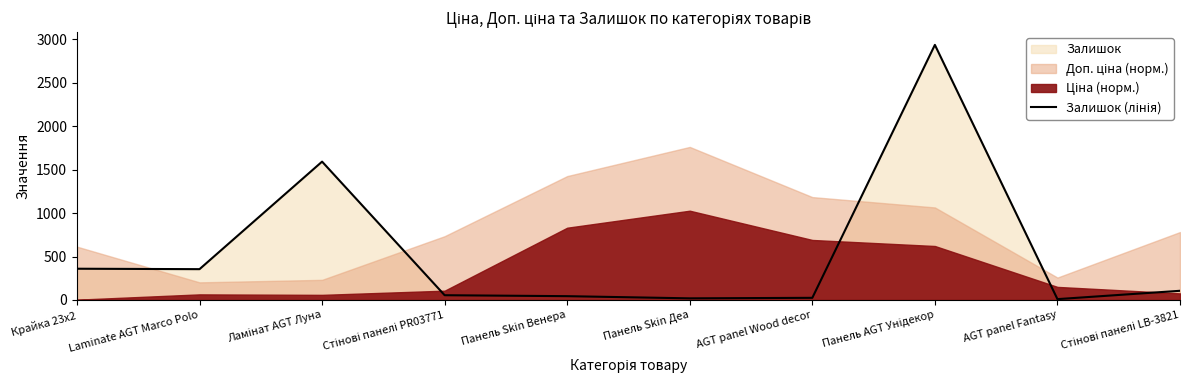

Reading left to right, transcribe all the data shown in this chart.

360	355	1593	55	44	19	25	2937	10	106